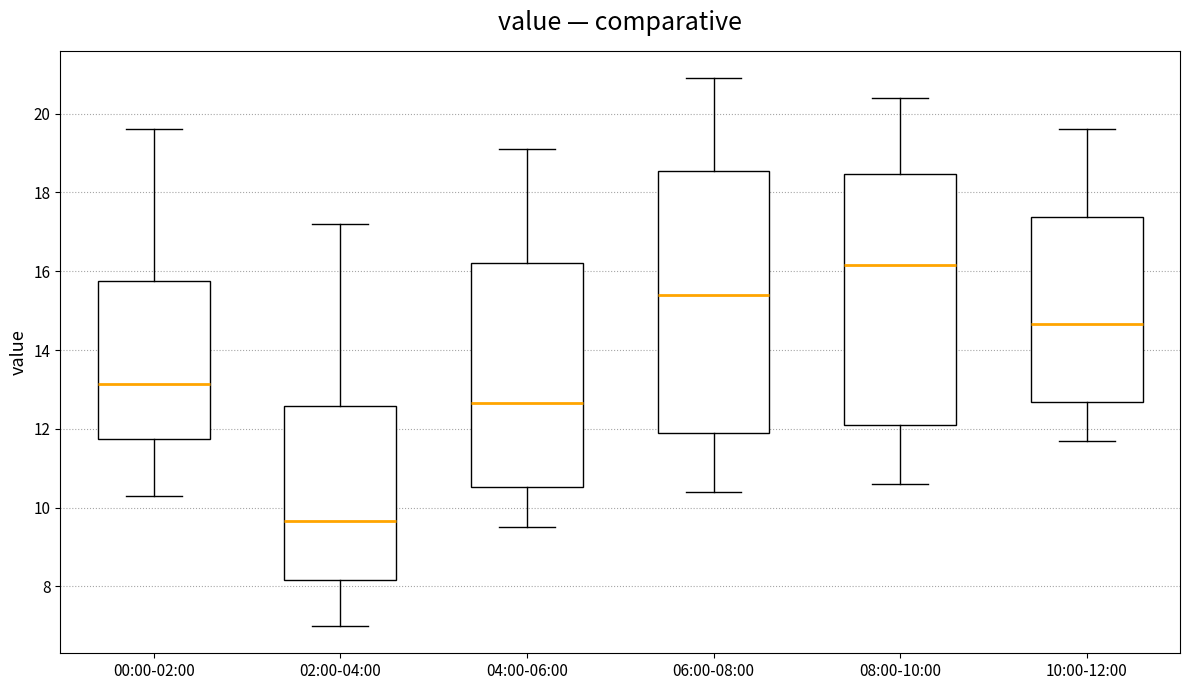

Which box's median line is the highest?

08:00-10:00